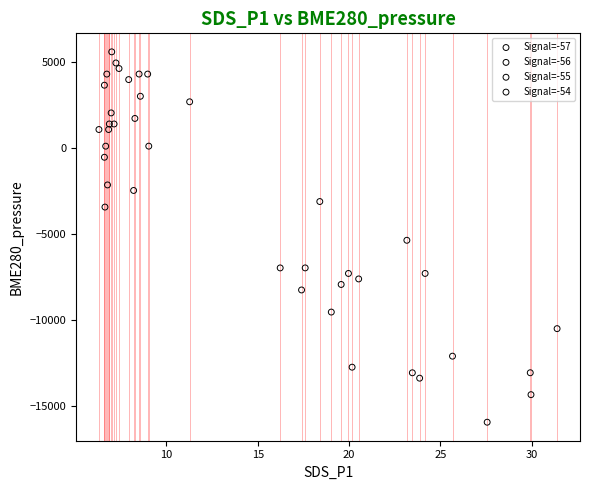

Which series reaches the minimum Y coordinate?

Signal=-55